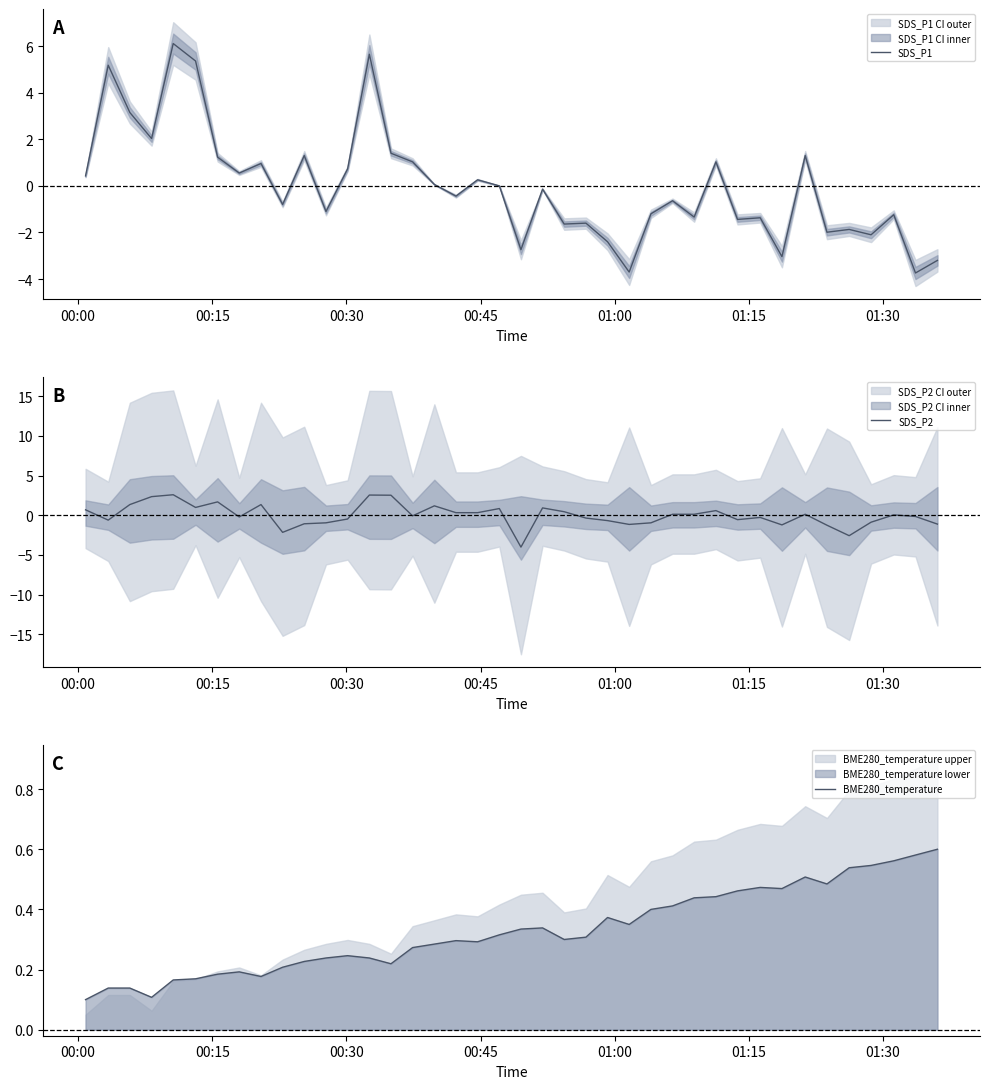

How many interior local peaks does the BME280_temperature series have?

7